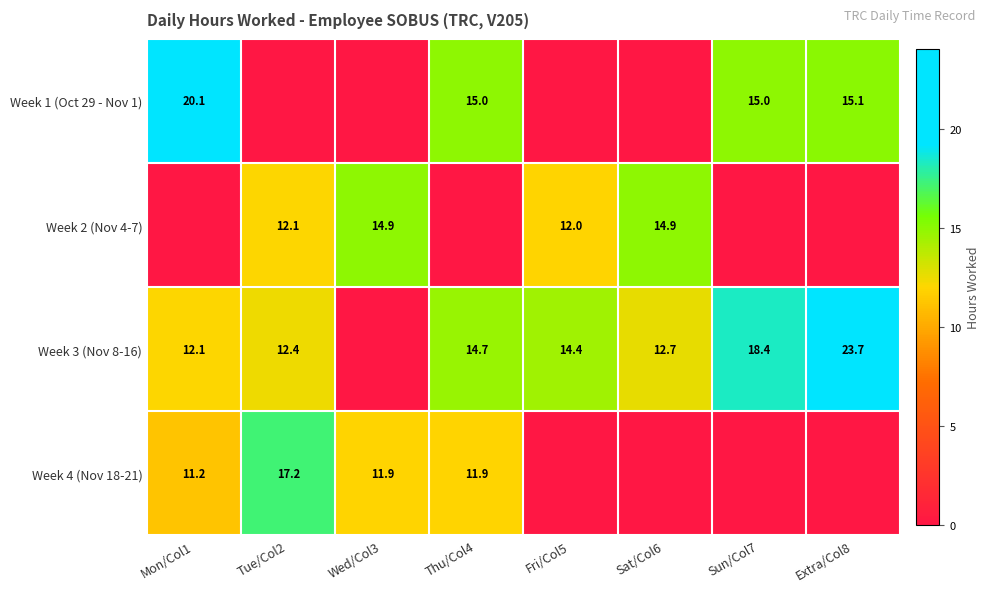

What is the total value across all series at Thu/Col4?

41.6